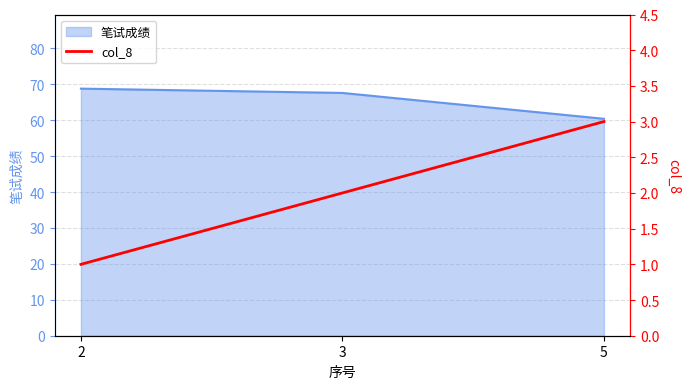

True or false: the data shows 1 at 3.

False